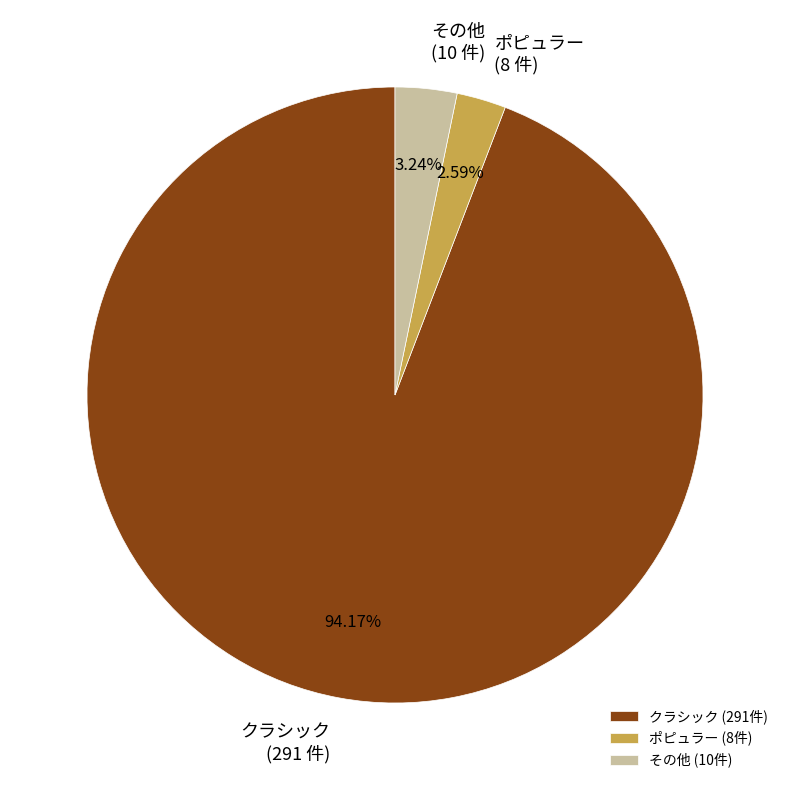

Which has a higher value, ポピュラー or その他?

その他